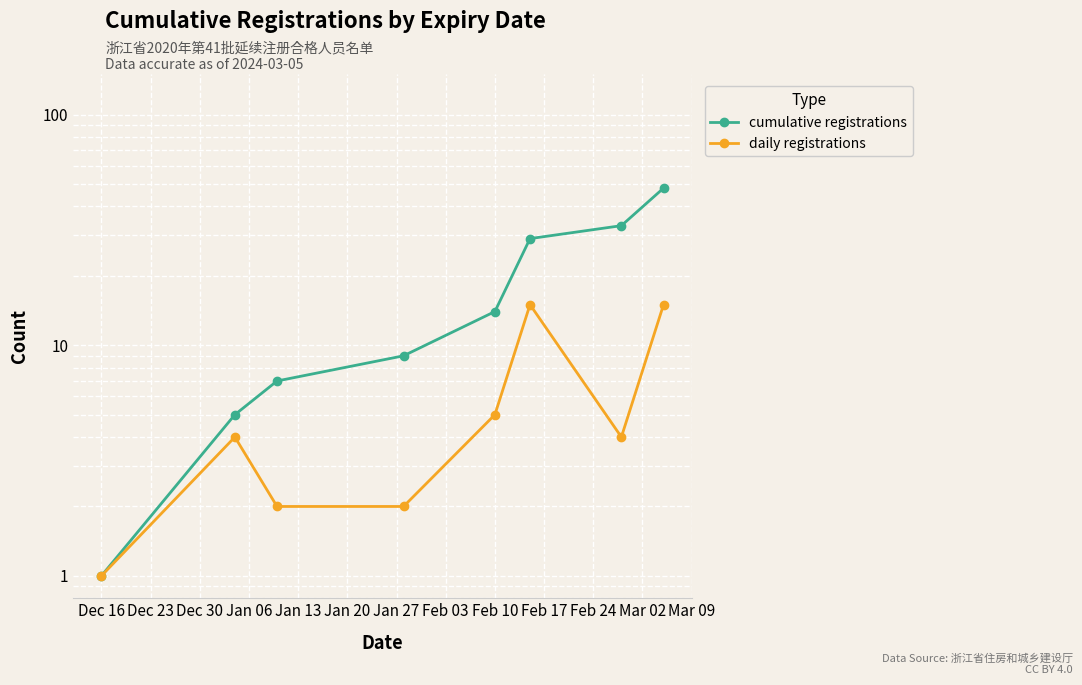

True or false: daily registrations and cumulative registrations intersect in this chart.

False